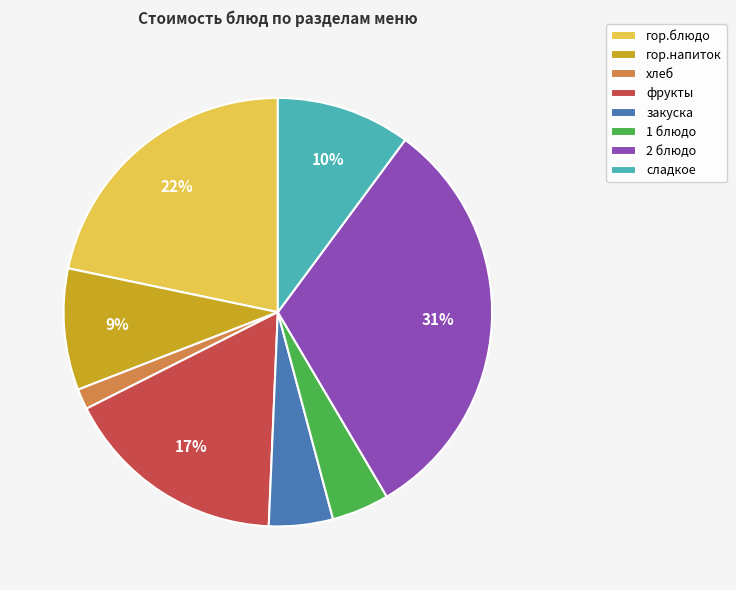

Is it true that закуска is 17% of the pie?

False